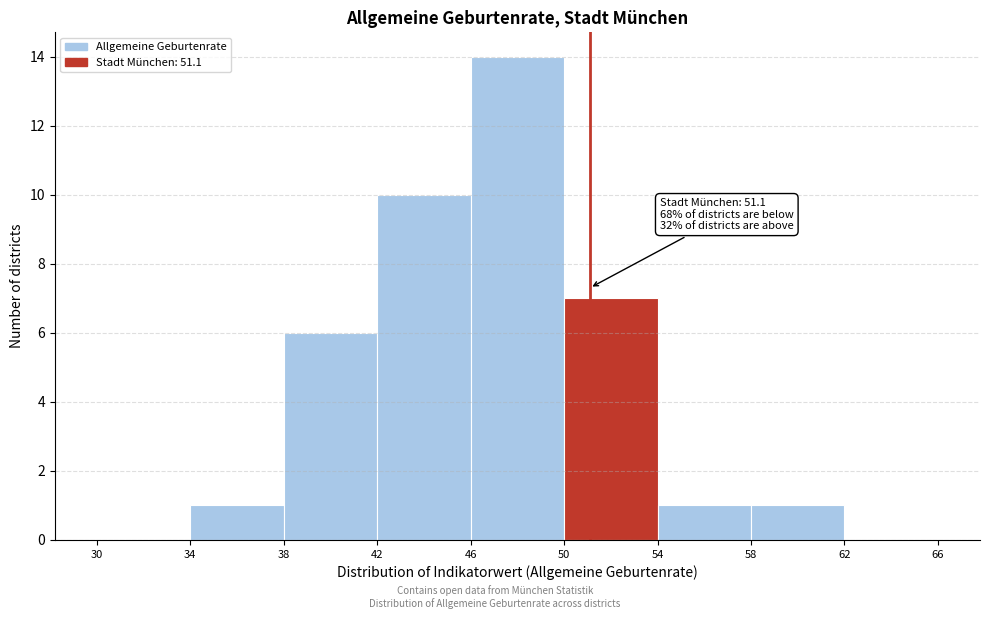

Which range on the x-axis has the tallest bar?

46 to 50